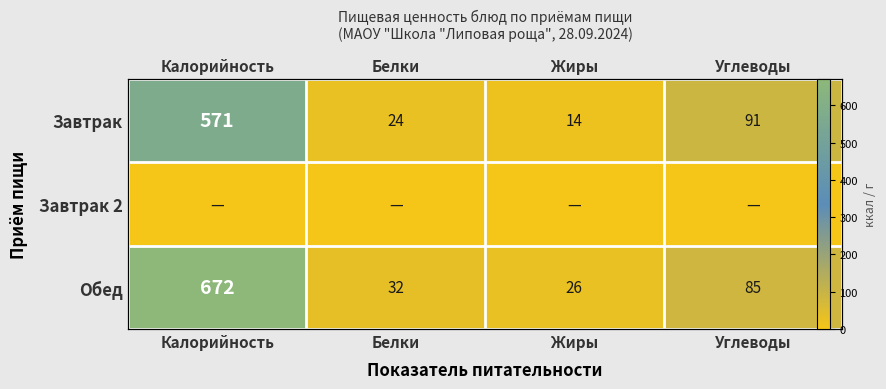

What is the total value across all series at Белки?

56